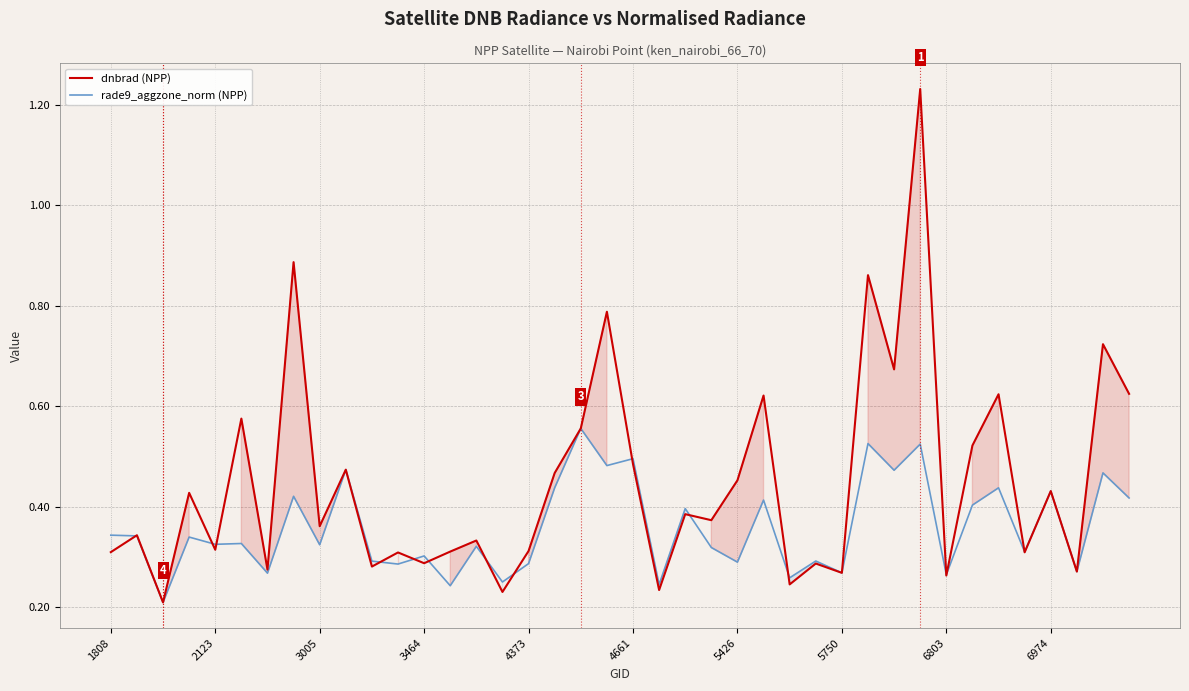

What is the minimum value for dnbrad (NPP)?

0.2